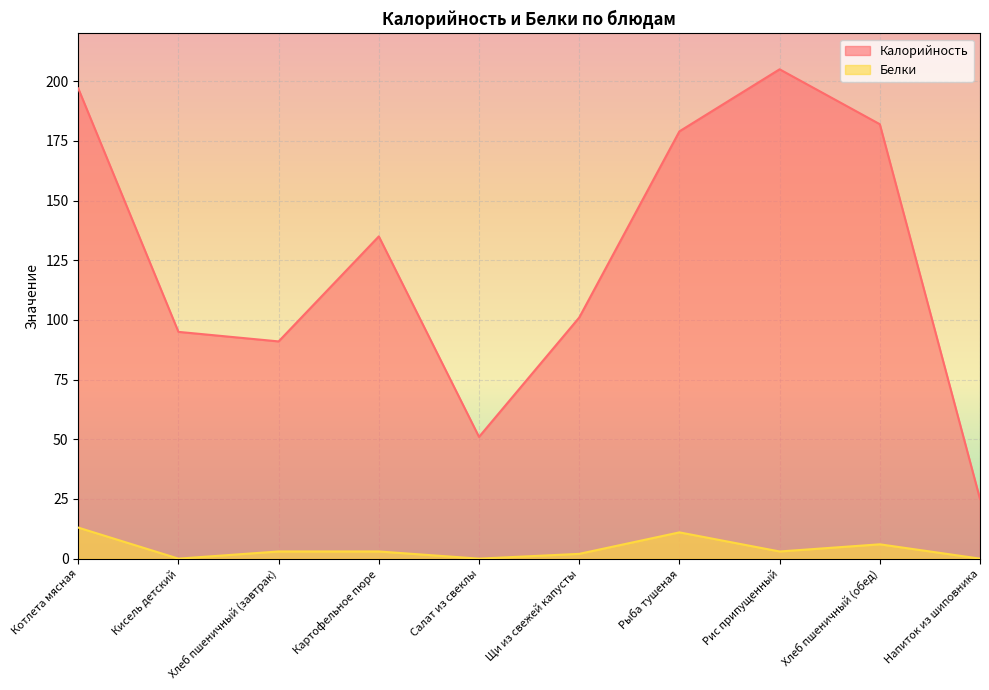

Is it true that Белки equals 6 at Салат из свеклы?

False